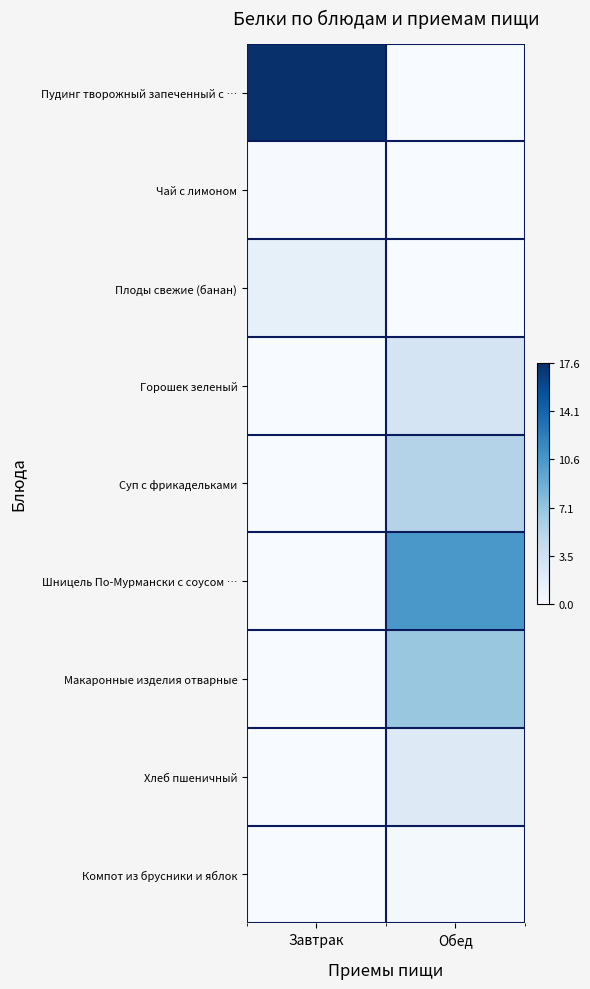

Count the number of categories in the chart.

2